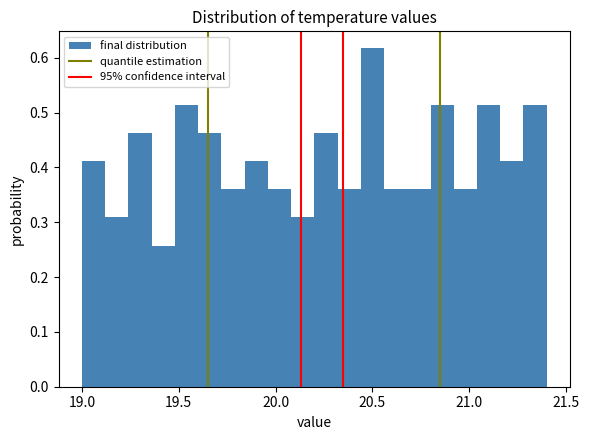

Read against the x-axis, roughly where is the centre of the tallest bar?

20.50